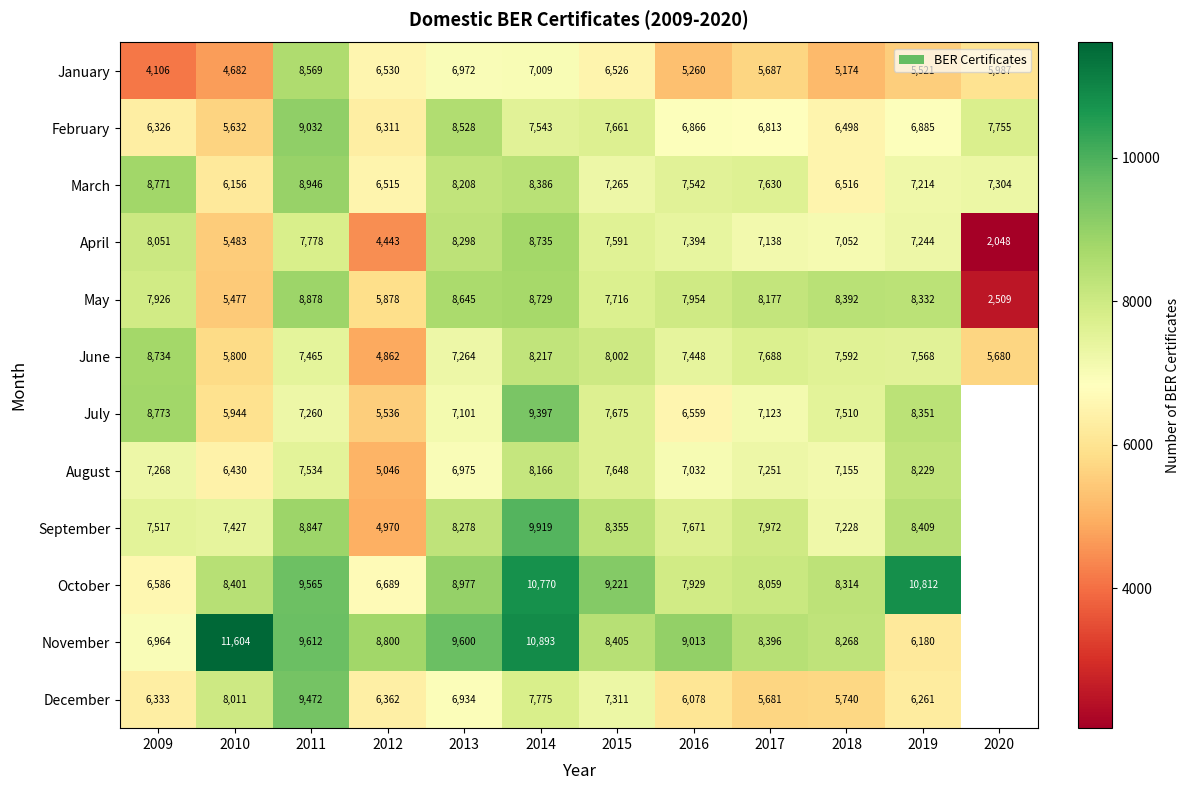

What is the spread (max minus min) of values at 2015?

2695